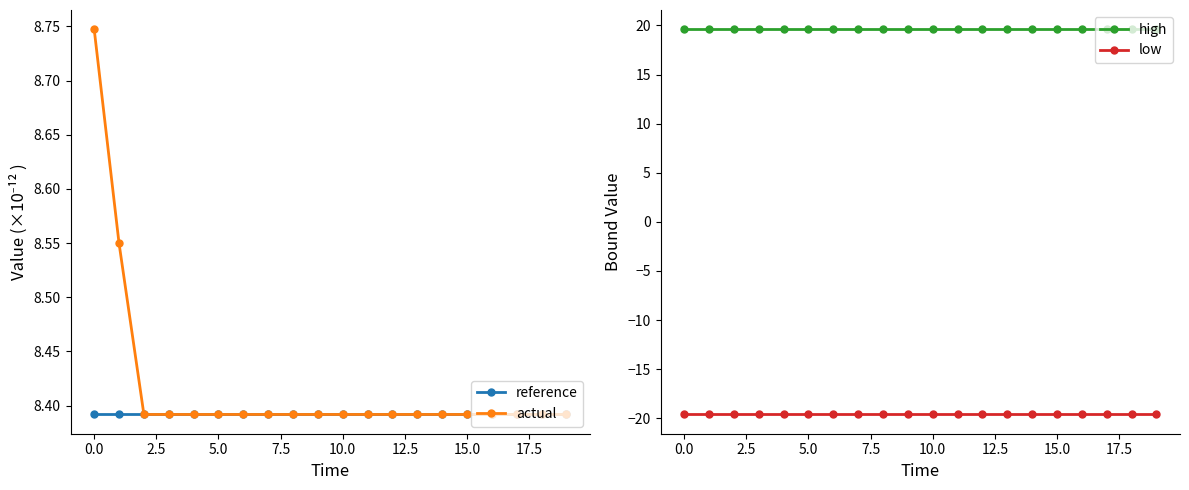

The low series shows -11.1 at 0.0. True or false?

False